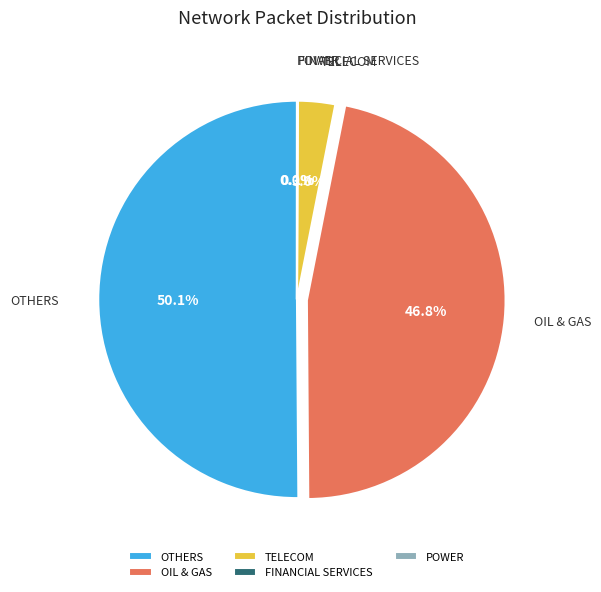

What portion of the pie excludes OIL & GAS?

53.2%